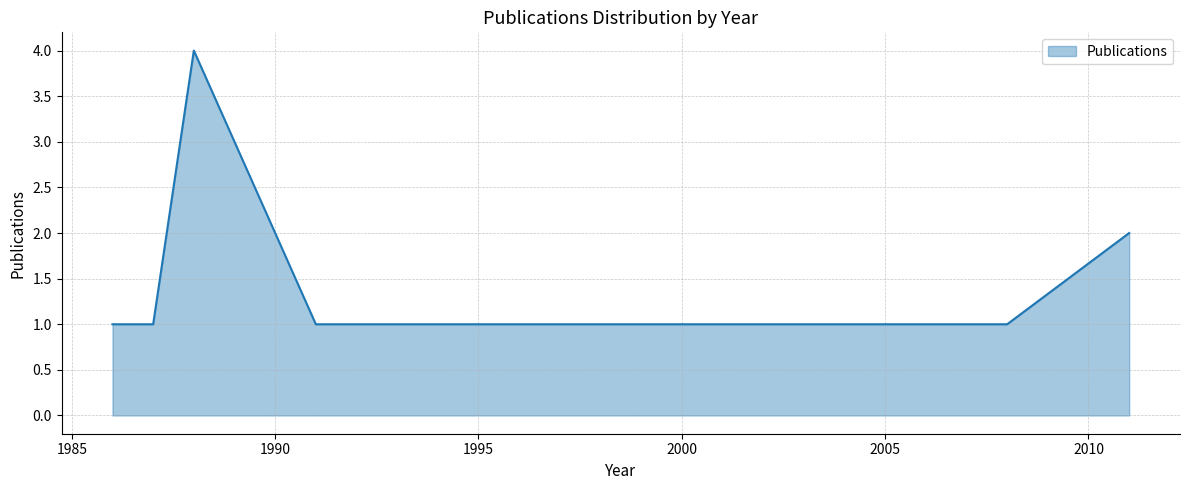

True or false: there are more than 0 points higher than both neighbors.

True